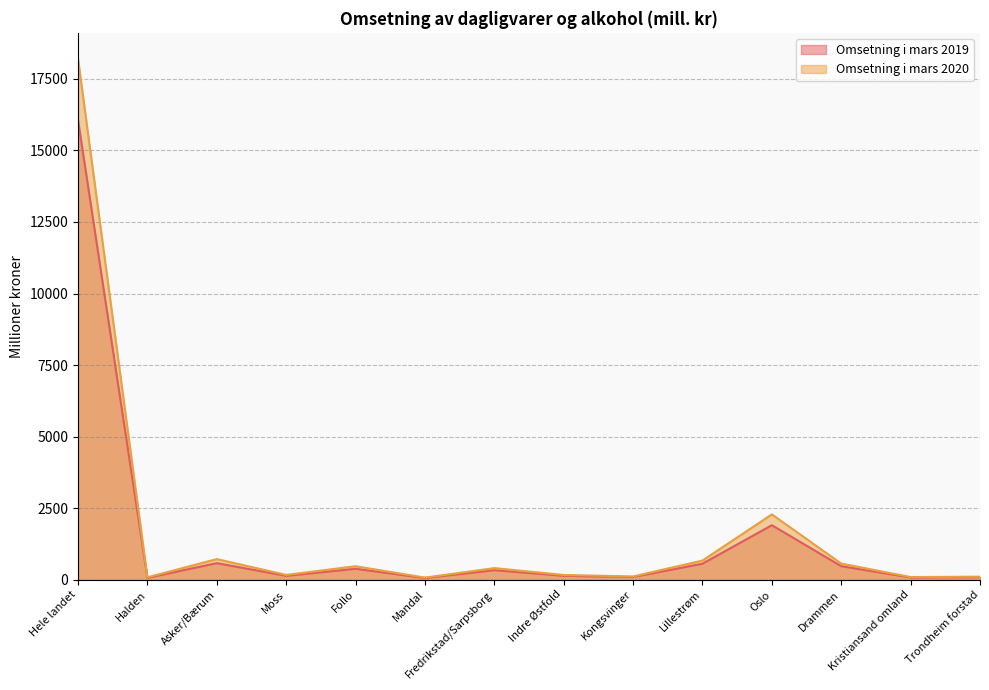

The Omsetning i mars 2020 series shows 473 at Follo. True or false?

True